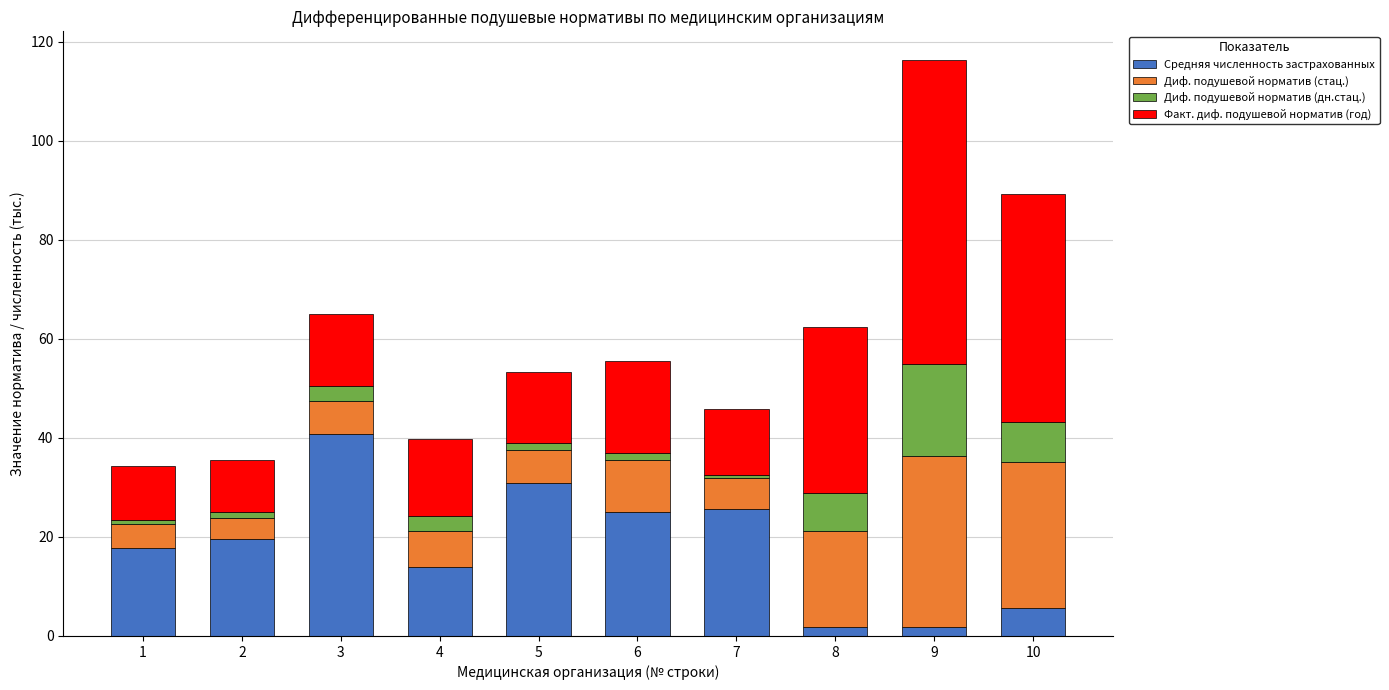

How many bars are there in total?

10